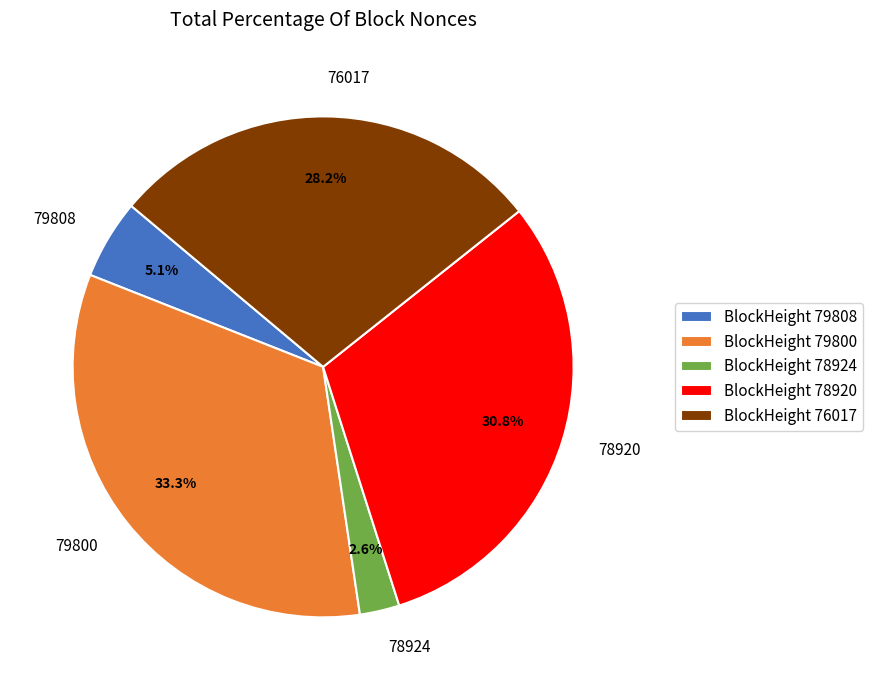

Is the sum of 79808 and 78924 greater than half?

No